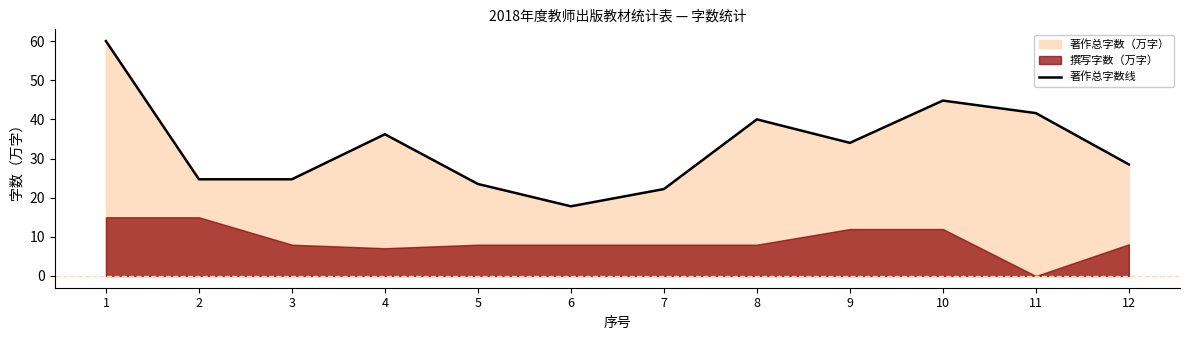

What is the difference between the values at 12 and 6?

10.7